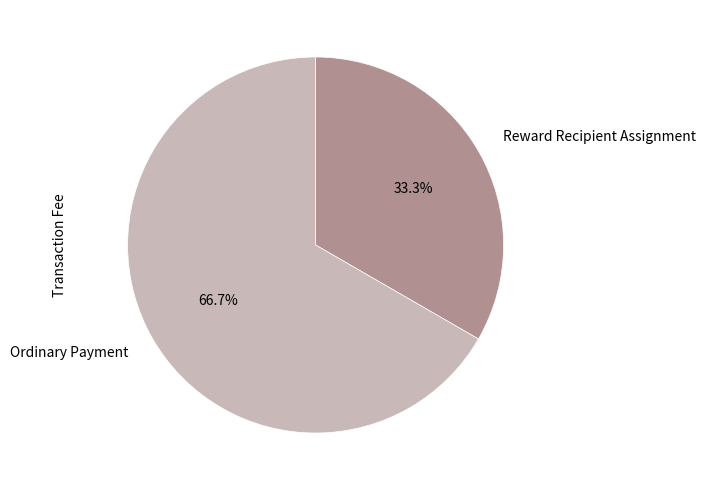

Is it true that Ordinary Payment is 79% of the pie?

False